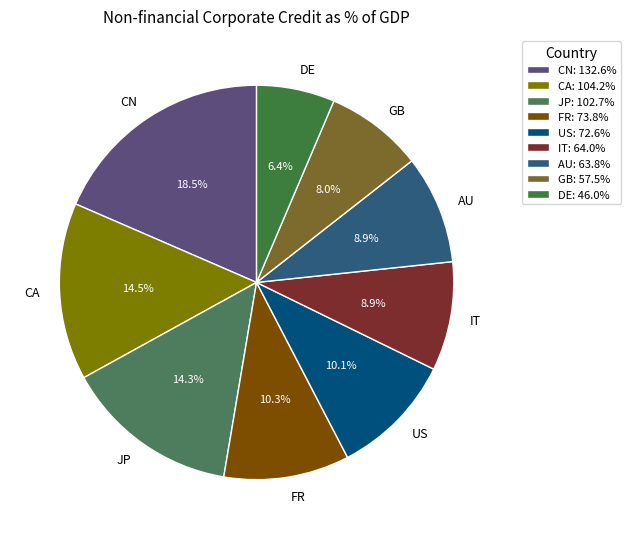

What is the ratio of the value at CA to the value at IT?

1.6